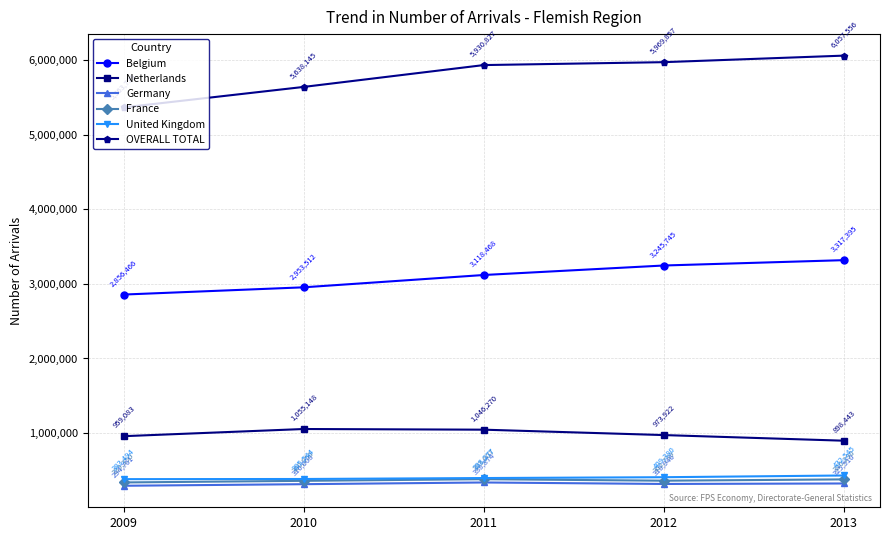

At which label is Germany closest to 316817?

2010